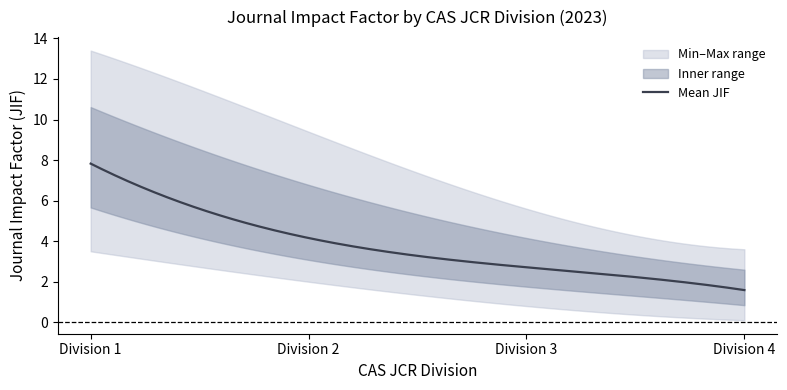

At which label does upper_jif first exceed 9?

1